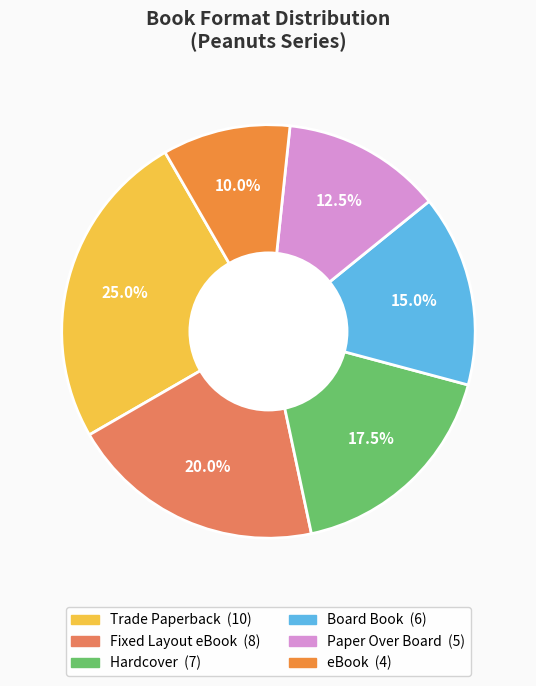

Which category has the biggest portion of the pie?

Trade Paperback